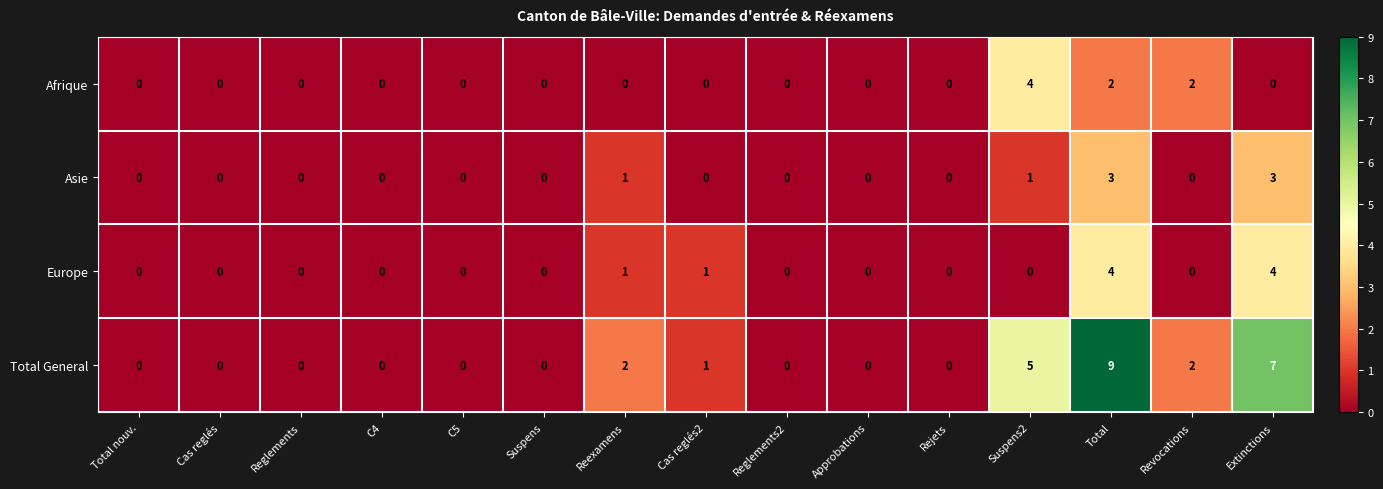

What is the difference between the maximum and minimum values in the Europe series?

4